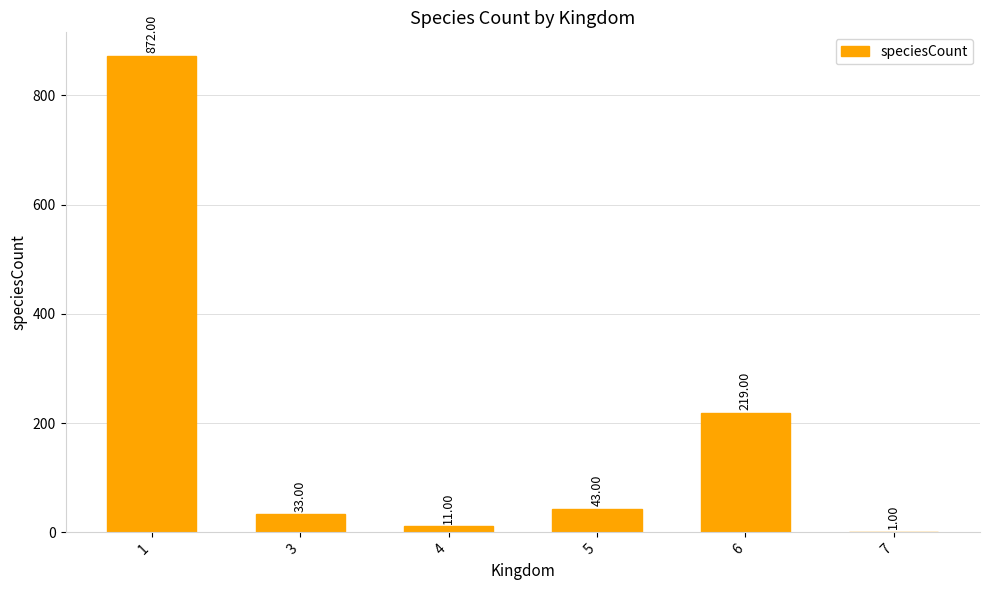

At which label is the value closest to 436?

6